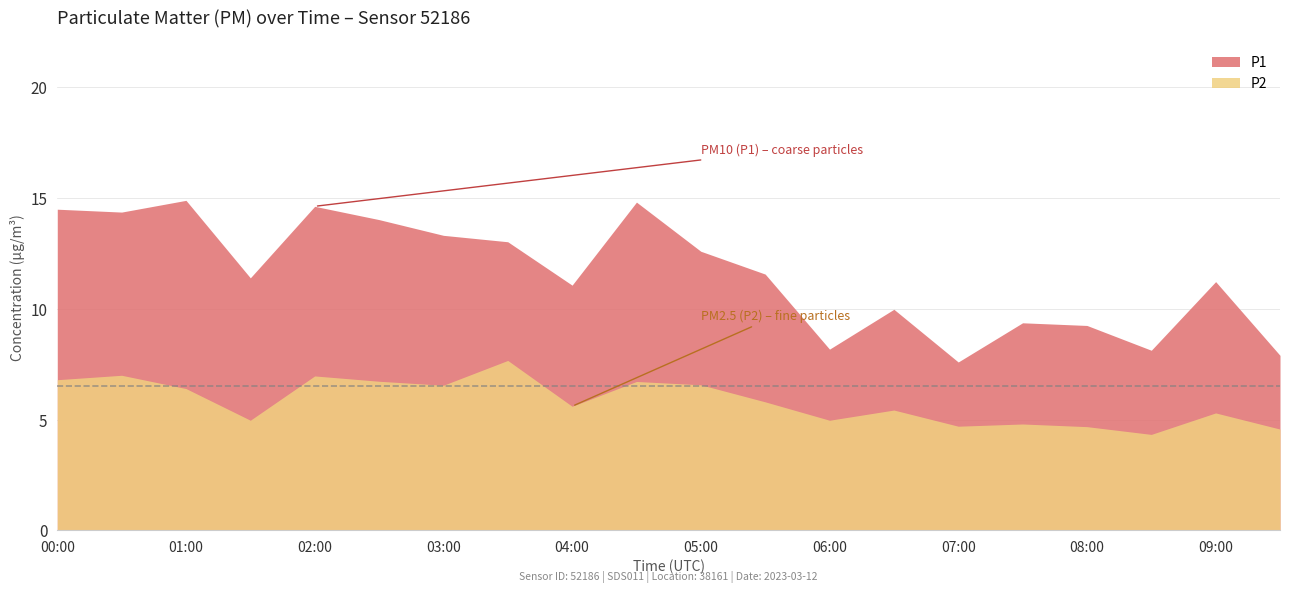

How many data points in P1 are above 11?

13